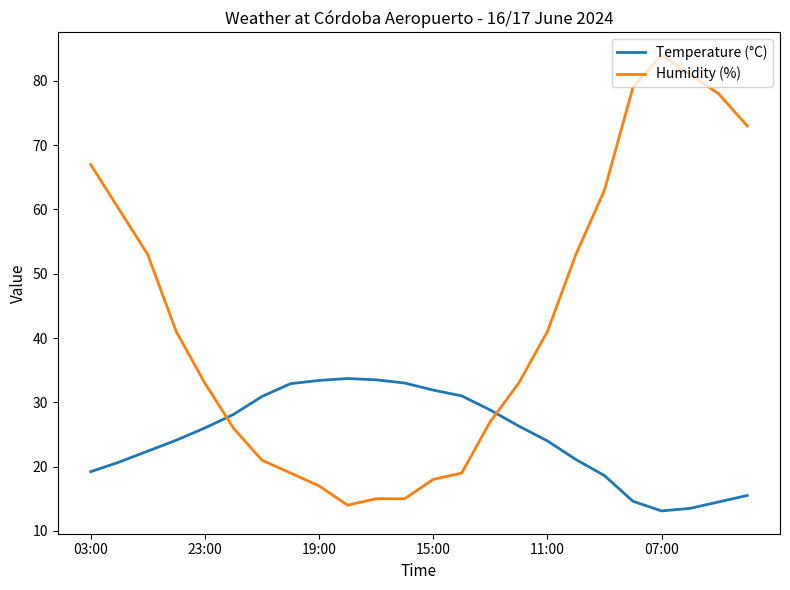

List the series in order of their peak value, highest first.

Humidity (%), Temperature (°C)